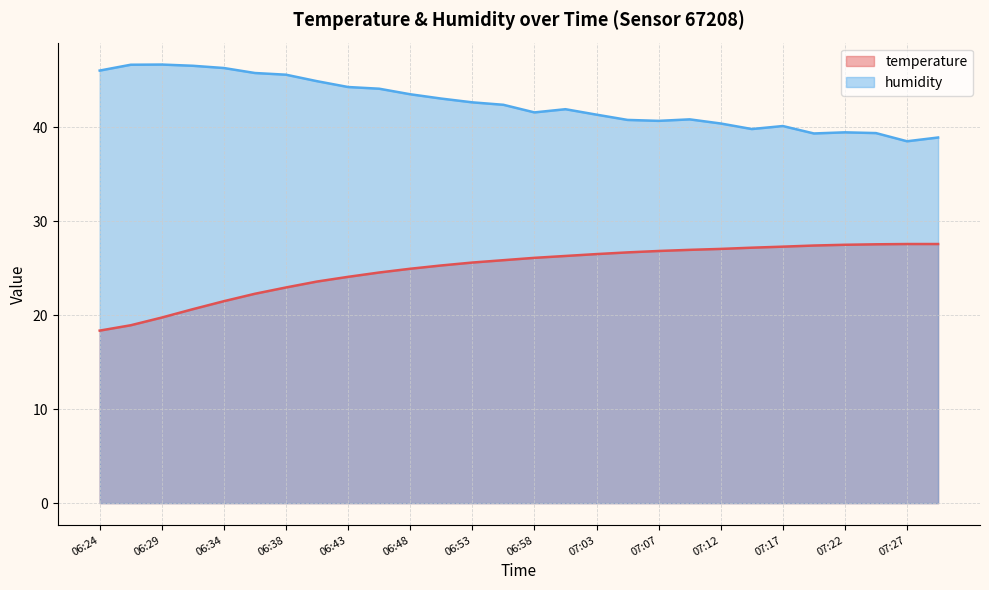

True or false: humidity and temperature cross at least once.

False